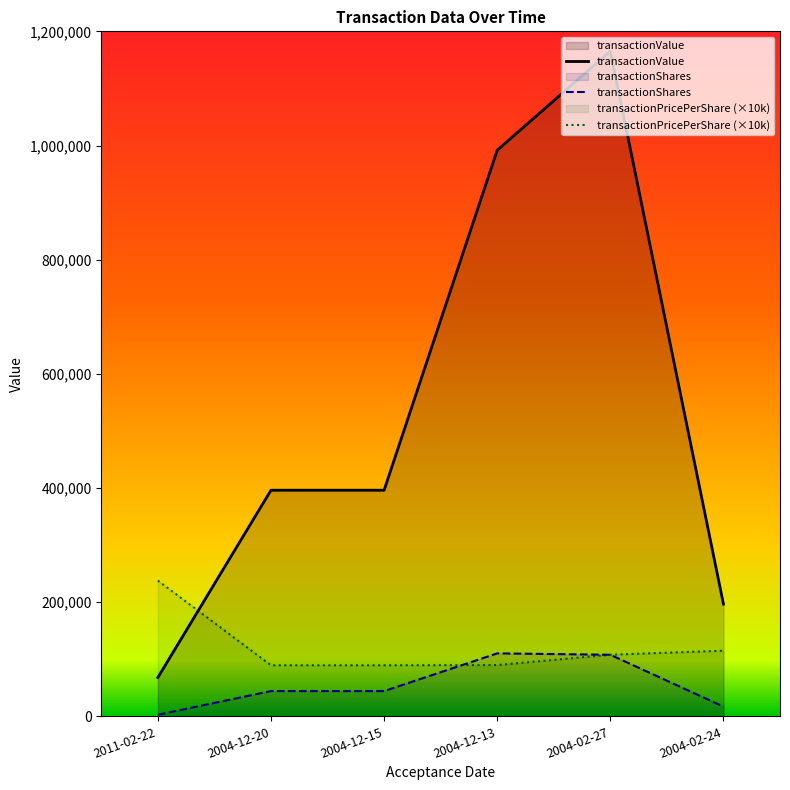

How many values in the transactionPricePerShare series exceed 108000?

2